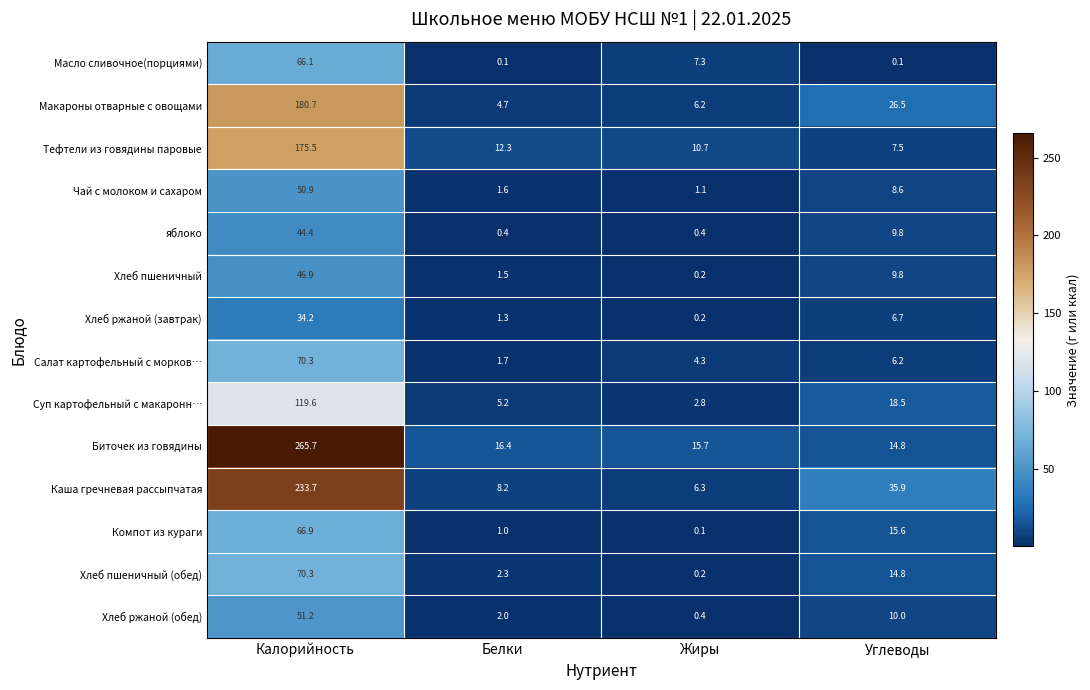

What value does the Салат картофельный с морков… series have at Калорийность?

70.3